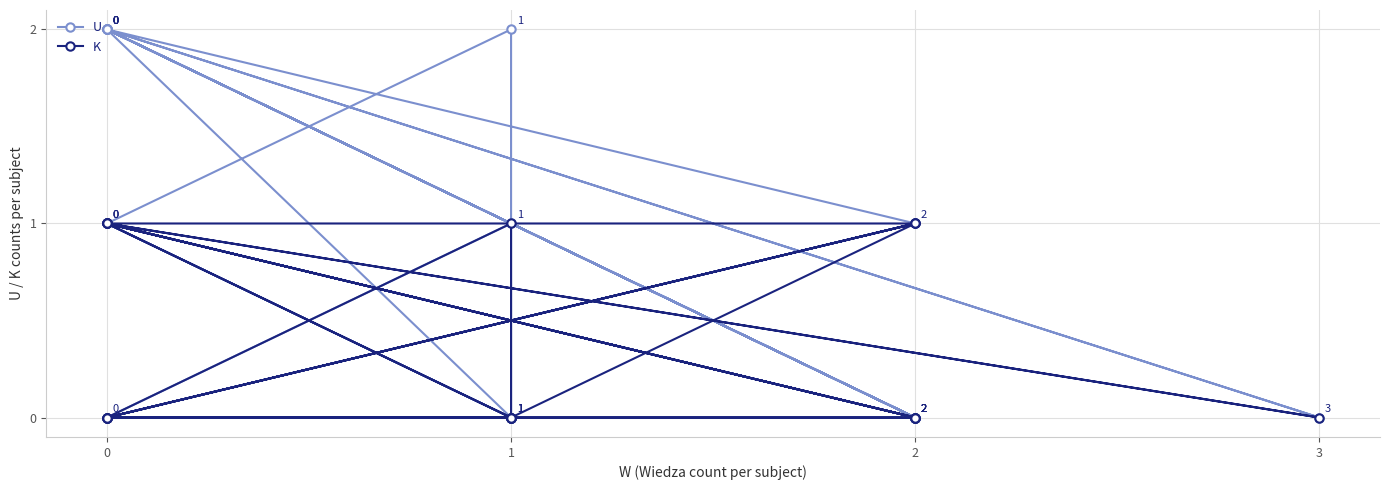

How many intersections are there between K and U?

3